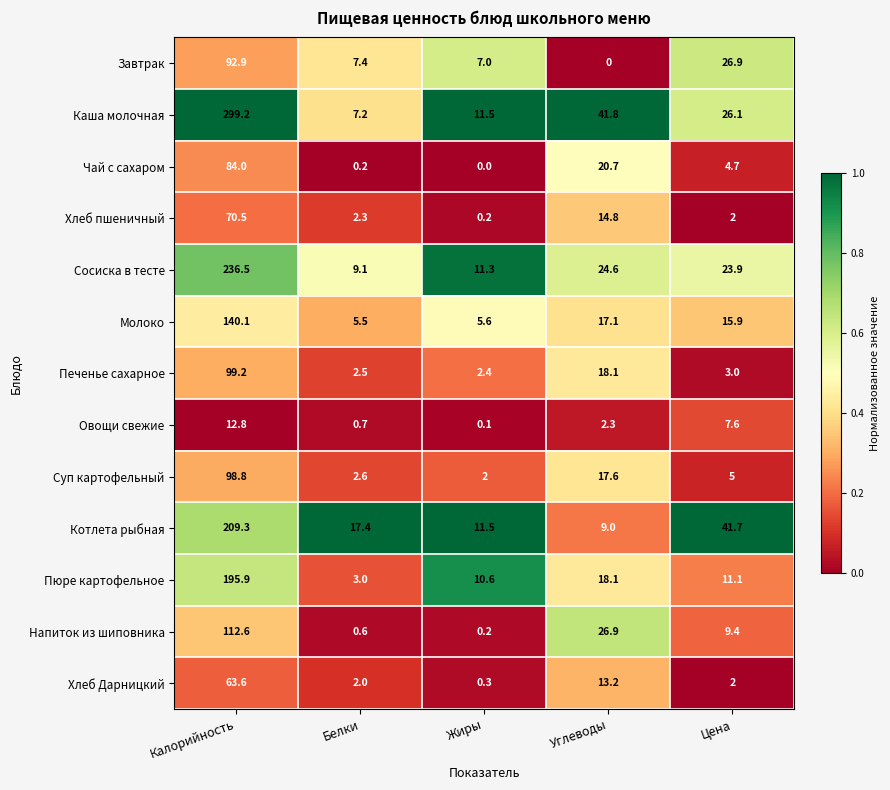

Rank the series by their maximum value, from lowest to highest.

Овощи свежие, Хлеб Дарницкий, Хлеб пшеничный, Чай с сахаром, Завтрак, Суп картофельный, Печенье сахарное, Напиток из шиповника, Молоко, Пюре картофельное, Котлета рыбная, Сосиска в тесте, Каша молочная